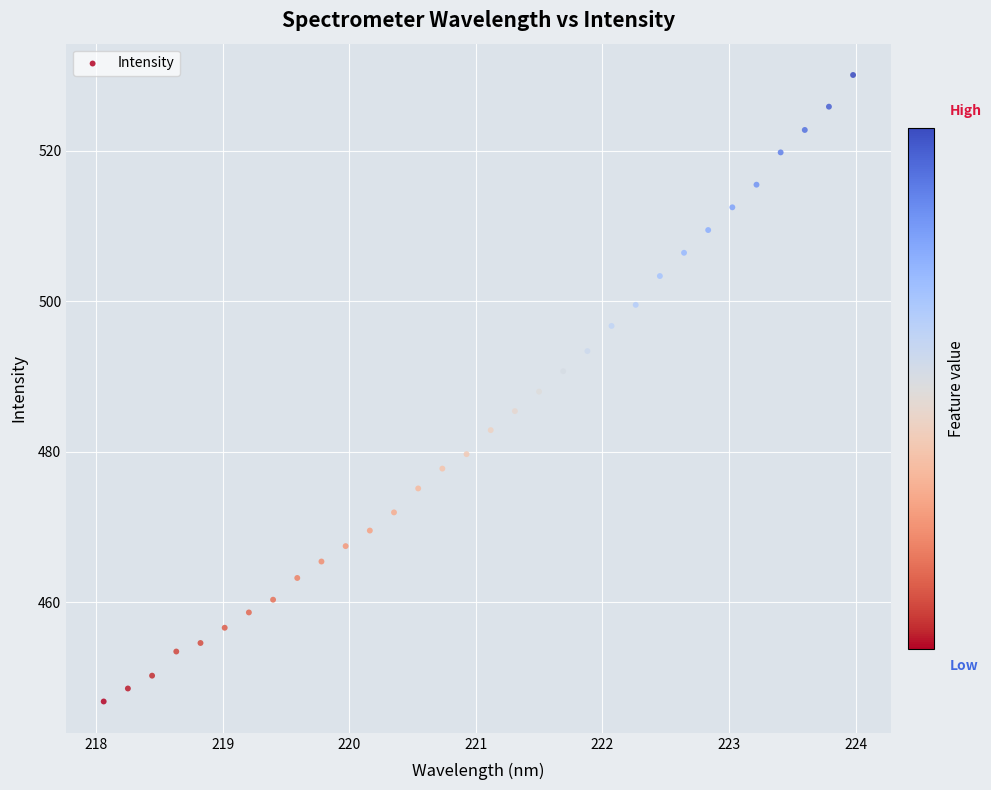

What is the range of X values (max minus min)?

5.9